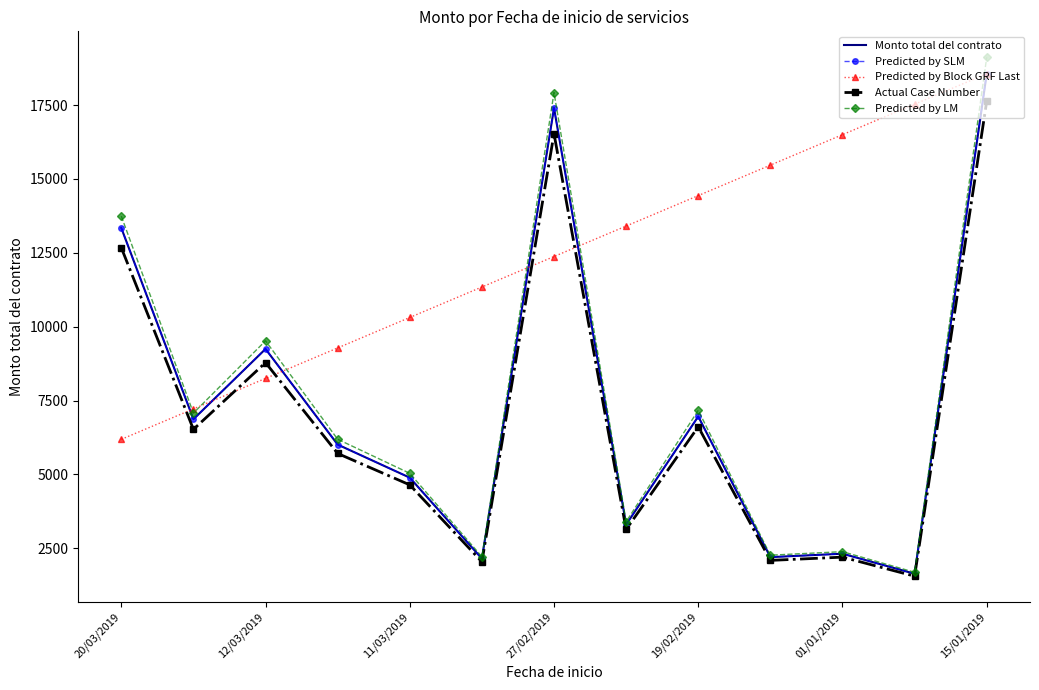

How many series are shown in this chart?

5